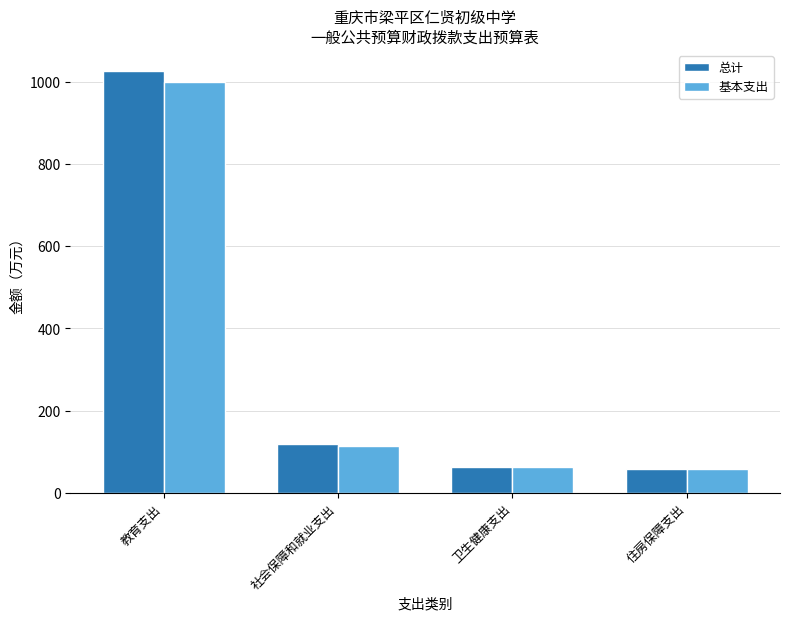

Reading left to right, list all the values displayed in this chart.

总计: 教育支出=1025.3	社会保障和就业支出=118.5	卫生健康支出=64.3	住房保障支出=57.7
基本支出: 教育支出=1000.1	社会保障和就业支出=115.3	卫生健康支出=64.3	住房保障支出=57.7